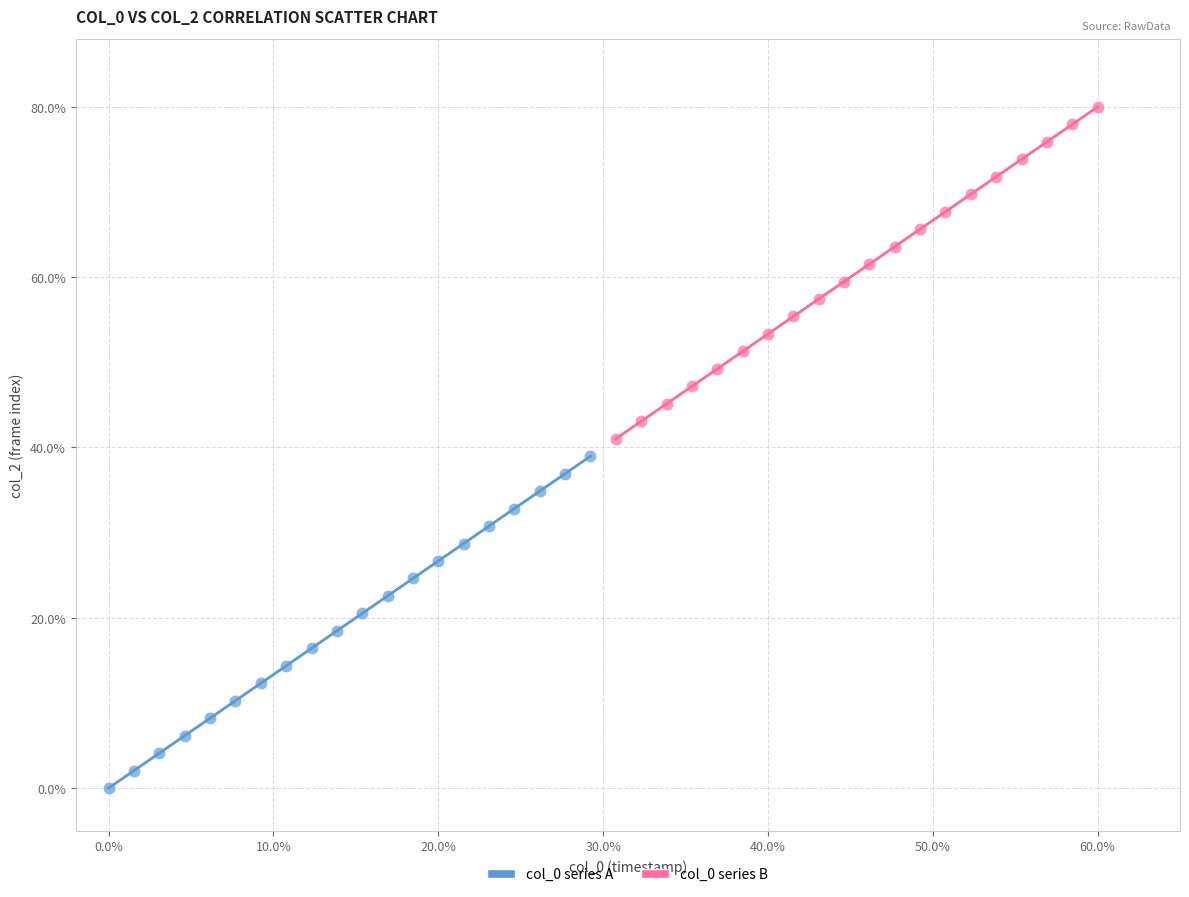

Which series reaches the minimum Y coordinate?

col_0 series A